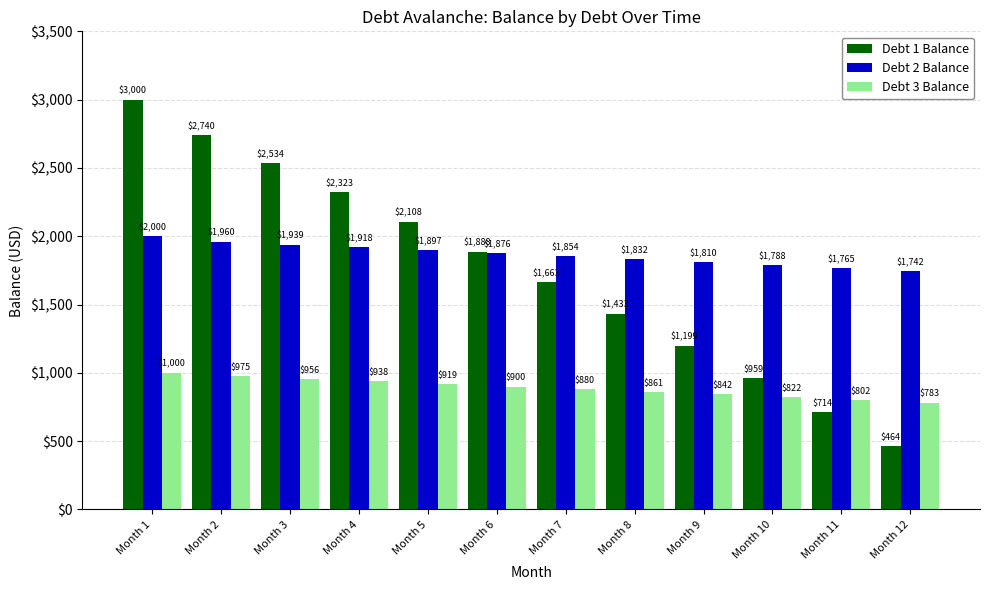

Which category has the highest value in the Debt 3 Balance series?

Month 1